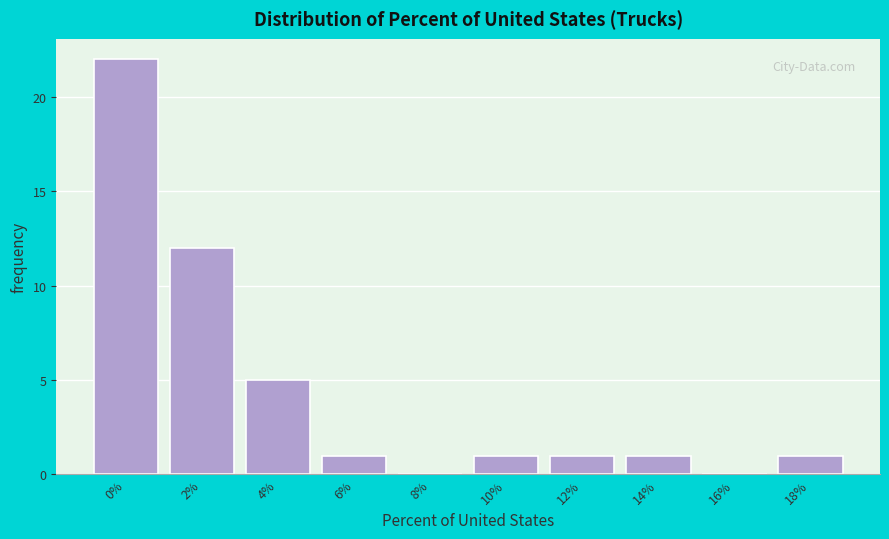

Reading left to right, extract all data points from this chart.

0%=22	2%=12	4%=5	6%=1	8%=0	10%=1	12%=1	14%=1	16%=0	18%=1